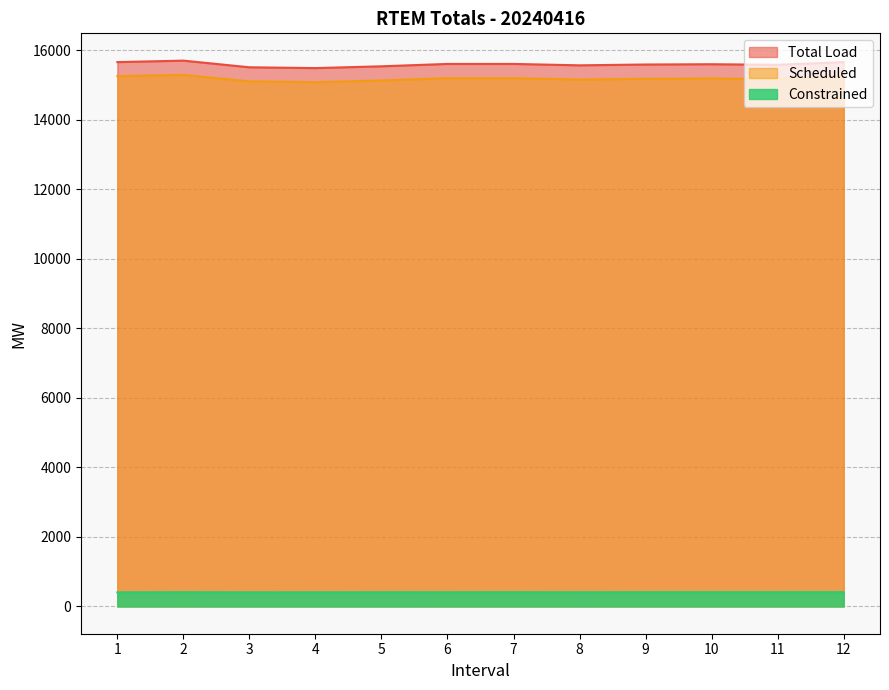

What is the value of the Scheduled point at the 9th from the left?

15175.3